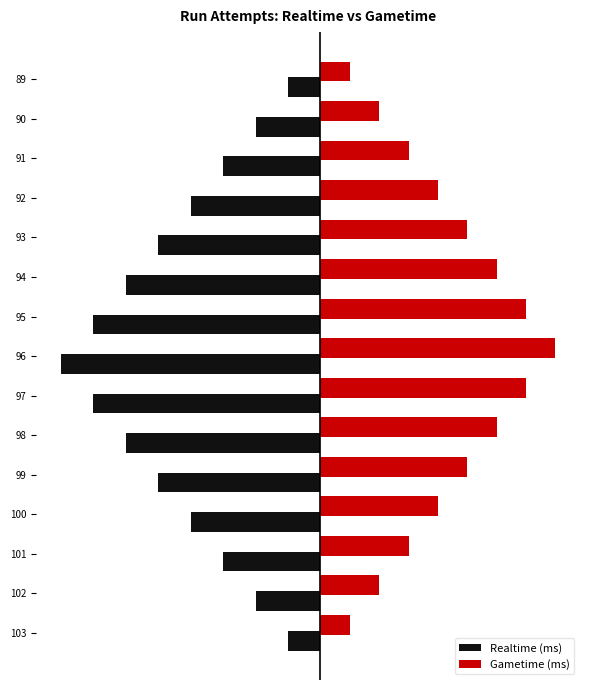

What are all the series names shown in the legend?

Realtime (ms), Gametime (ms)